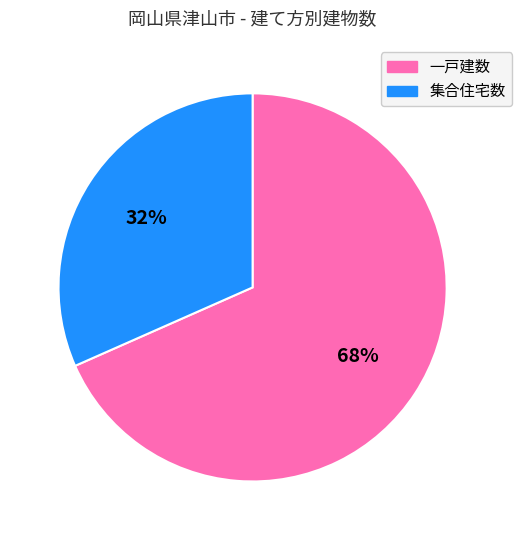

What is the smallest slice in the pie chart?

集合住宅数